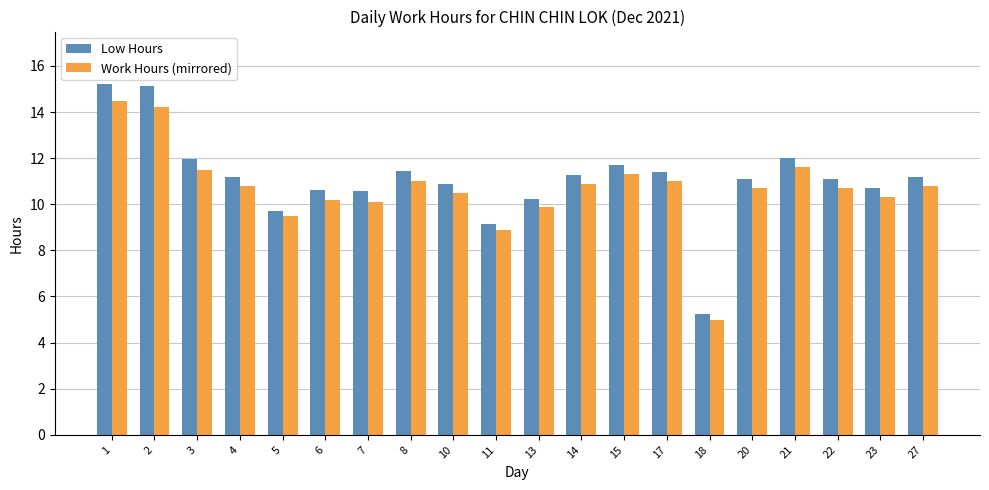

What is the difference between the Low Hours values at 3 and 14?

0.7